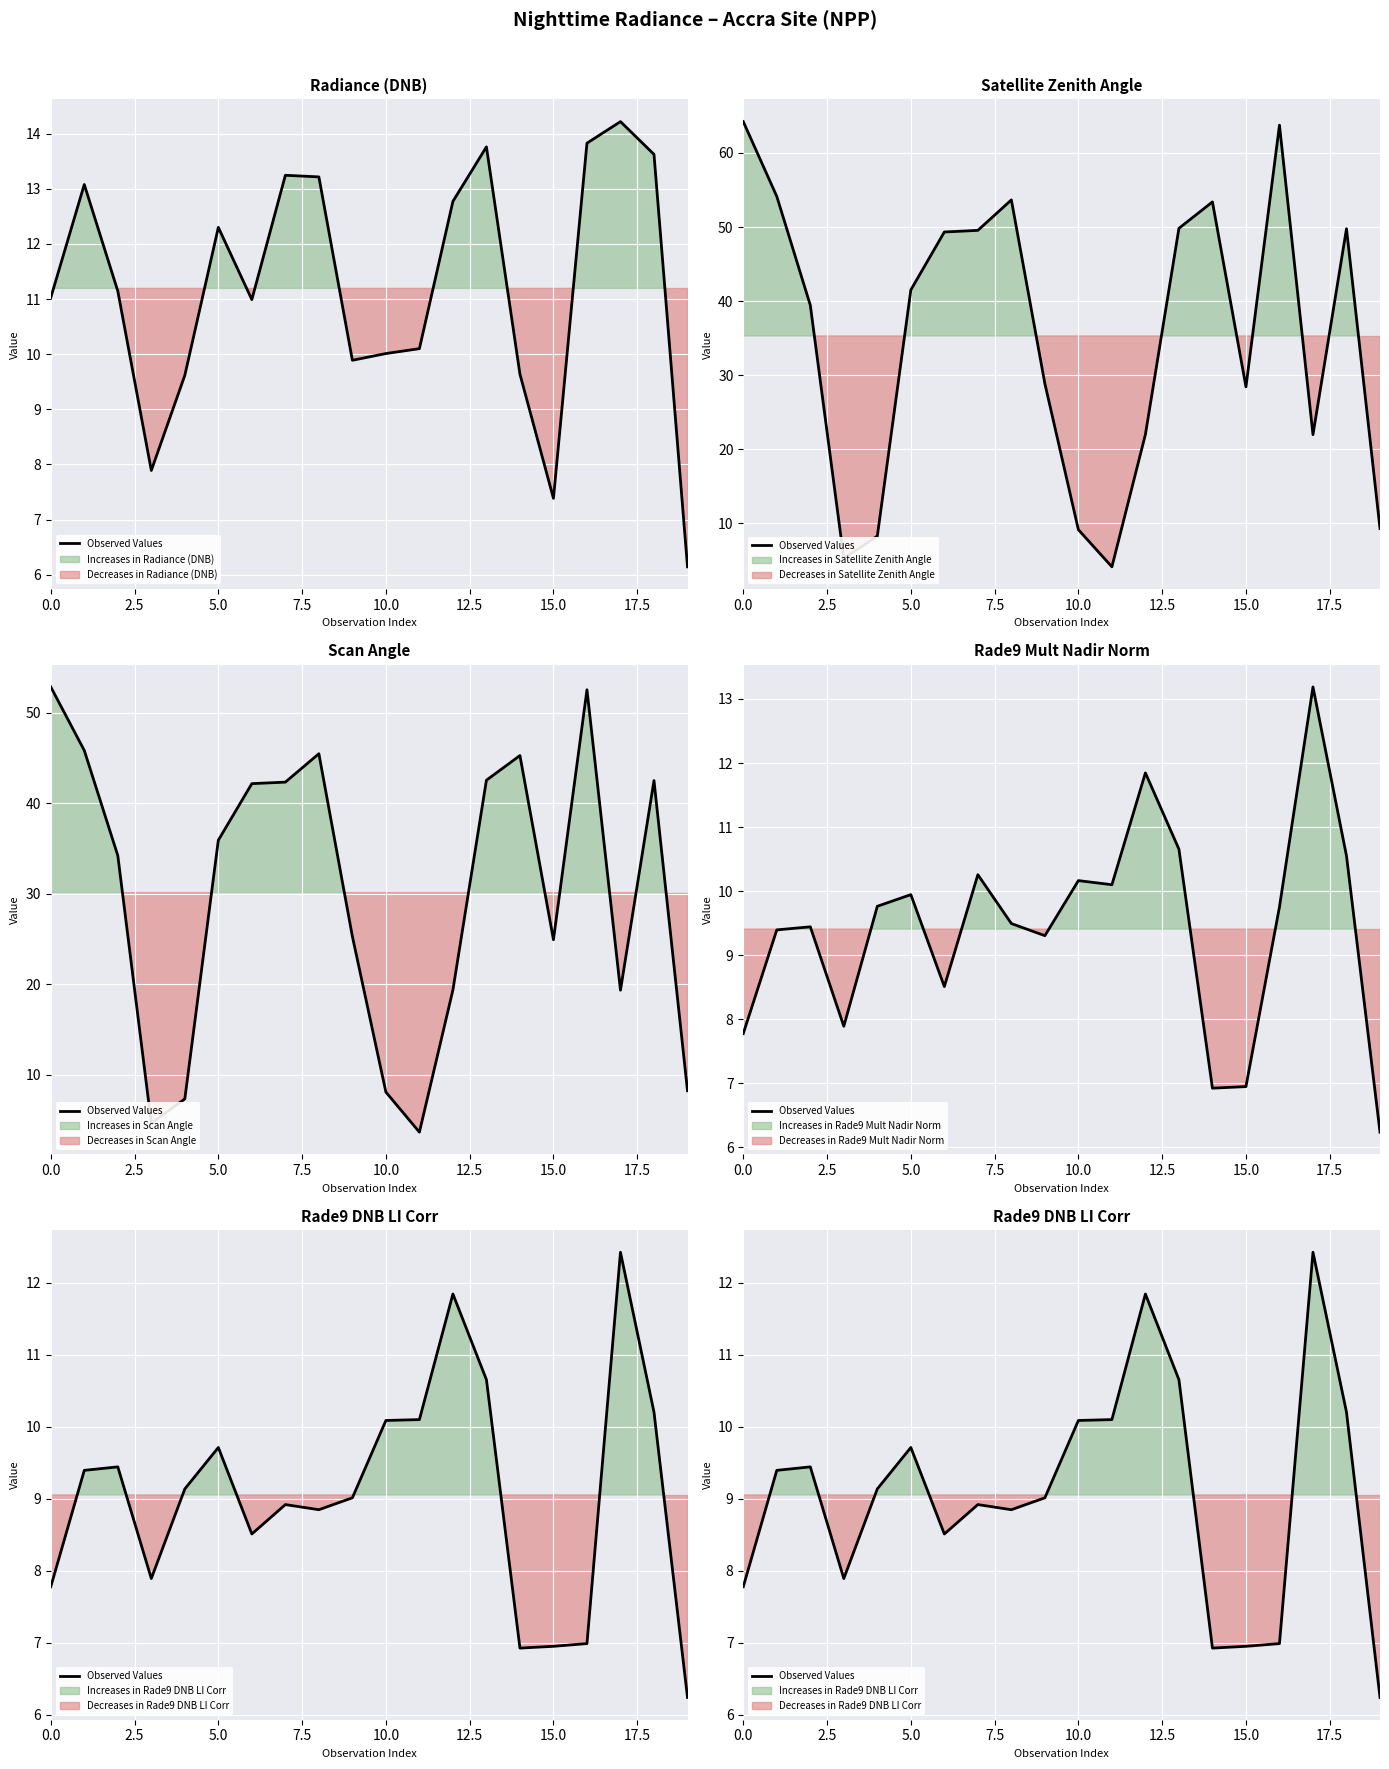

How many values exceed 9?

11